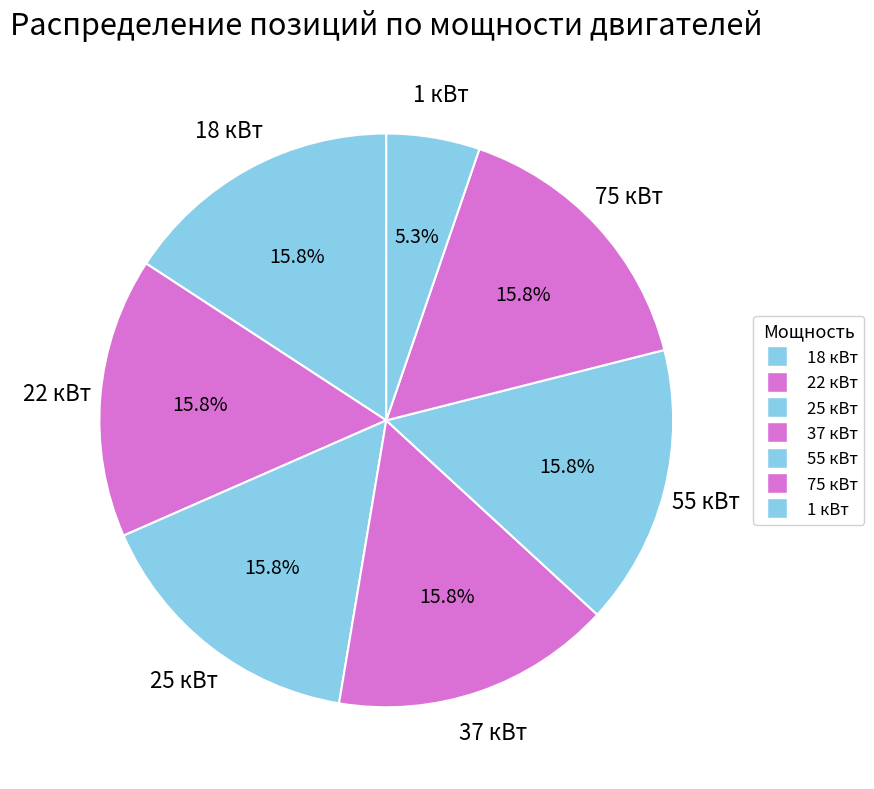

How many segments does this pie chart have?

7